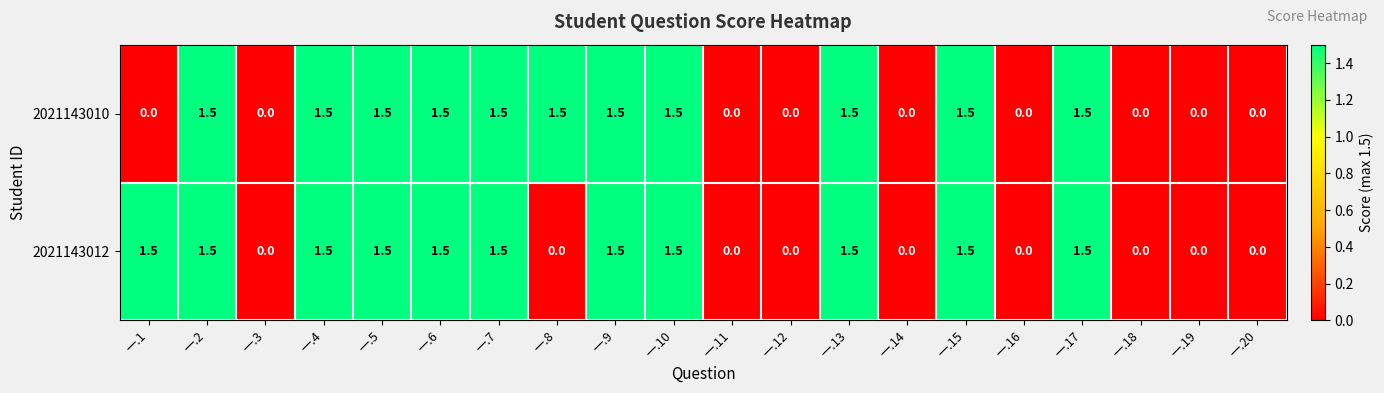

How many distinct data groups are displayed?

2